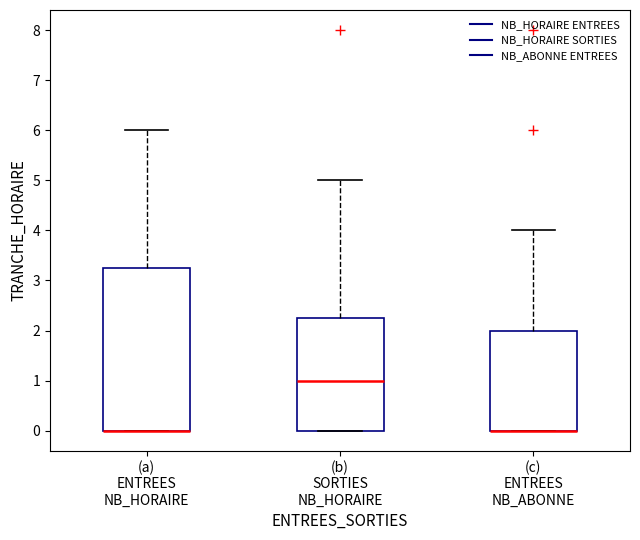

Which box is the tallest, from its lower edge to its upper edge?

(a) ENTREES NB_HORAIRE